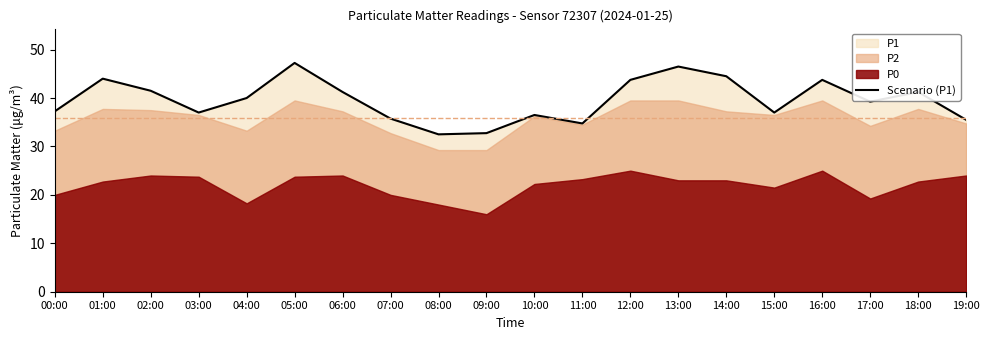

List the labels in order of value, largest first.

05:00, 13:00, 14:00, 01:00, 12:00, 16:00, 02:00, 06:00, 18:00, 04:00, 17:00, 00:00, 03:00, 15:00, 10:00, 07:00, 19:00, 11:00, 09:00, 08:00